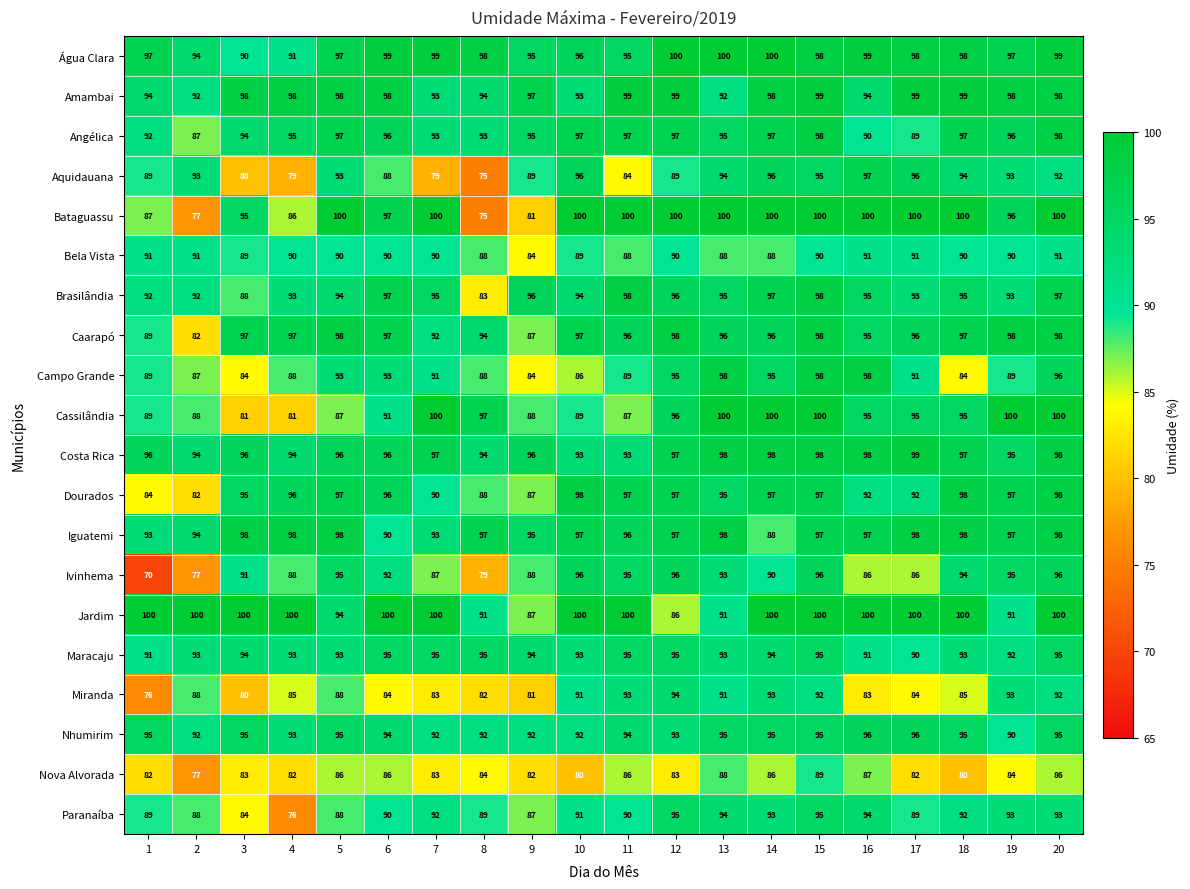

How many data points in Nova Alvorada are less than 84?

10